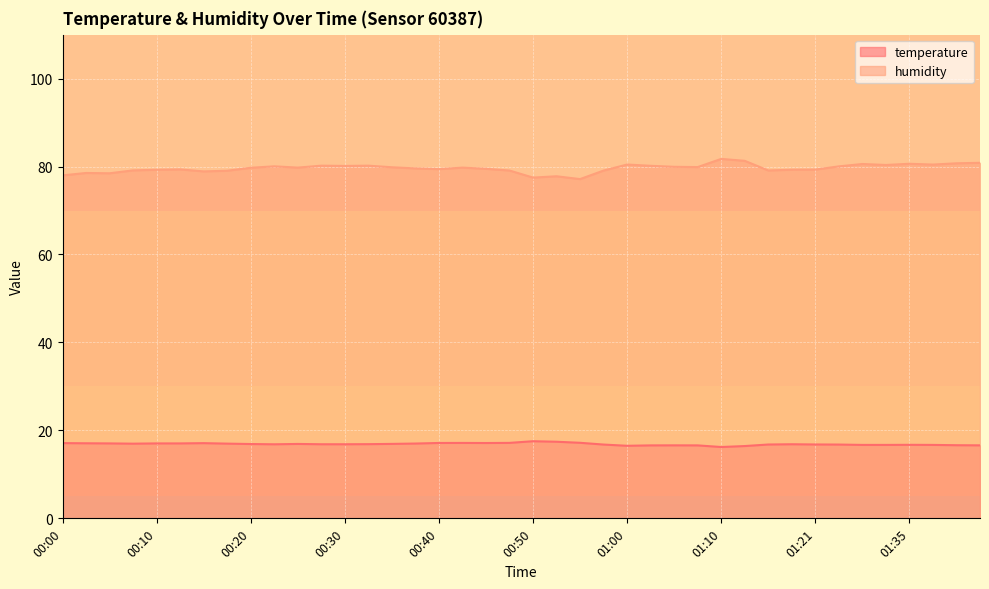

What is the sum of the temperature values at 00:47 and 00:45?

34.3